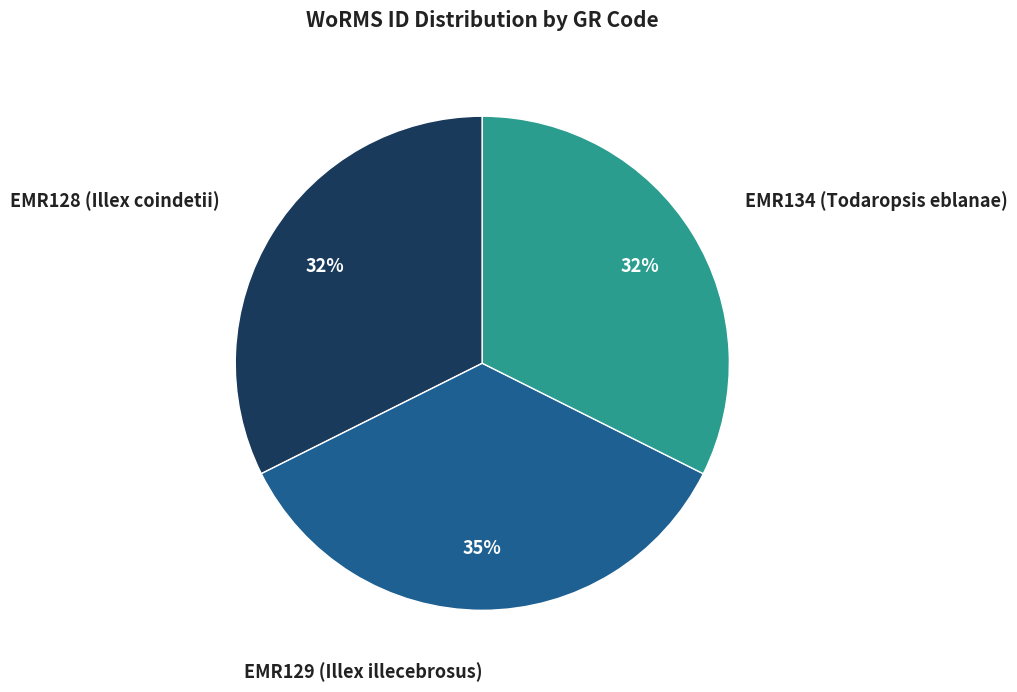

To the nearest percent, what is the average slice percentage?

33%